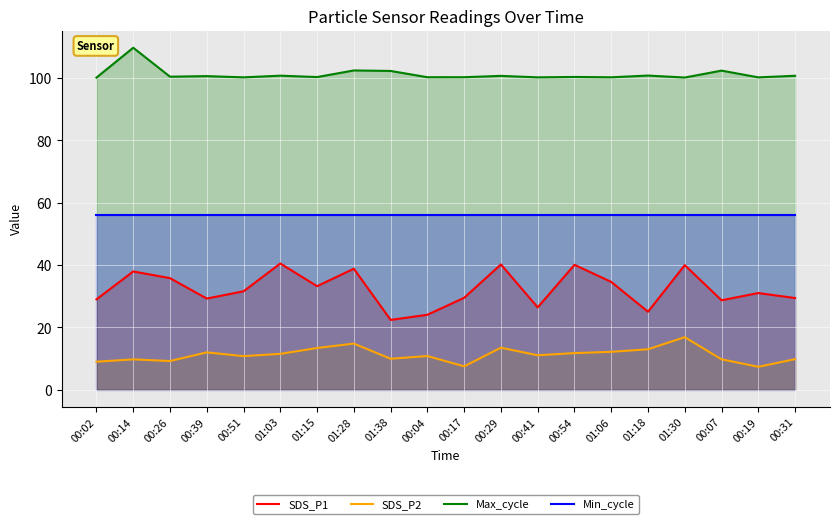

Which series changed the most between 01:28 and 00:31?

SDS_P1